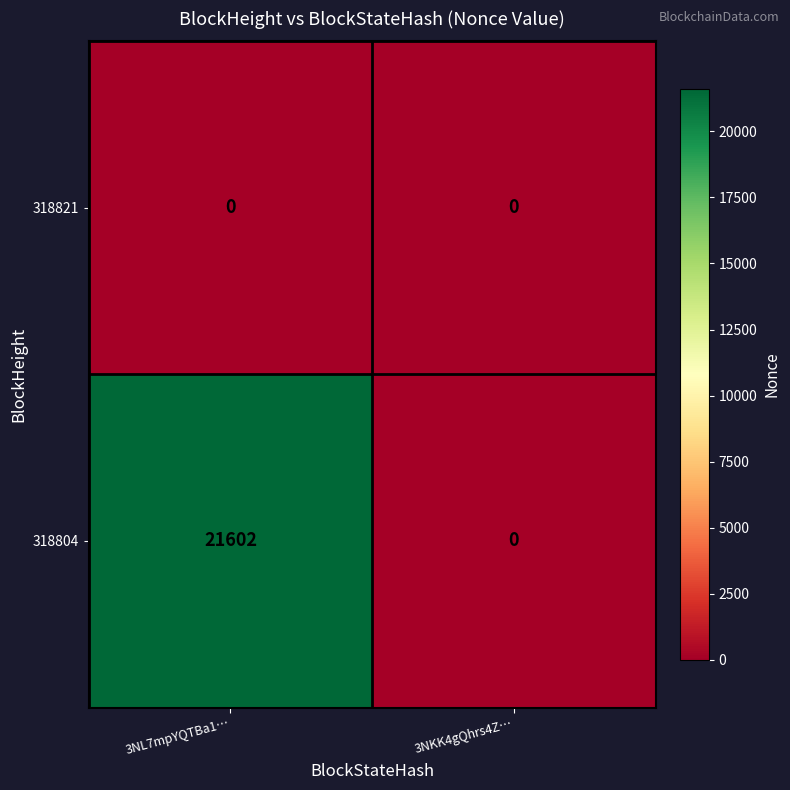

What is the sum of all 318804 values?

21602